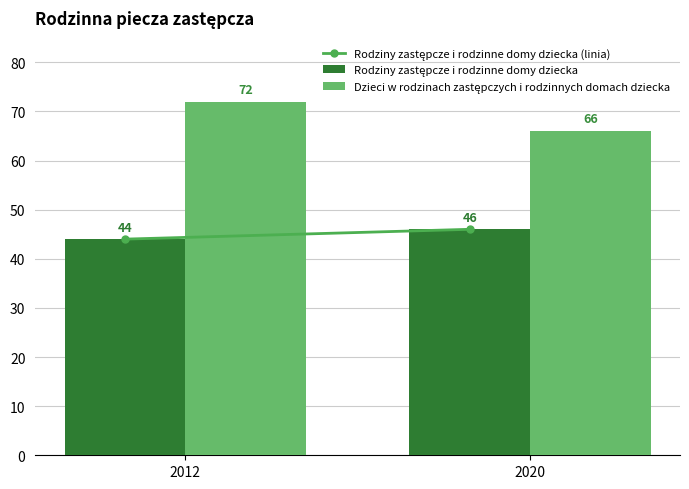

What is the difference between the highest and lowest values at 2012?

28